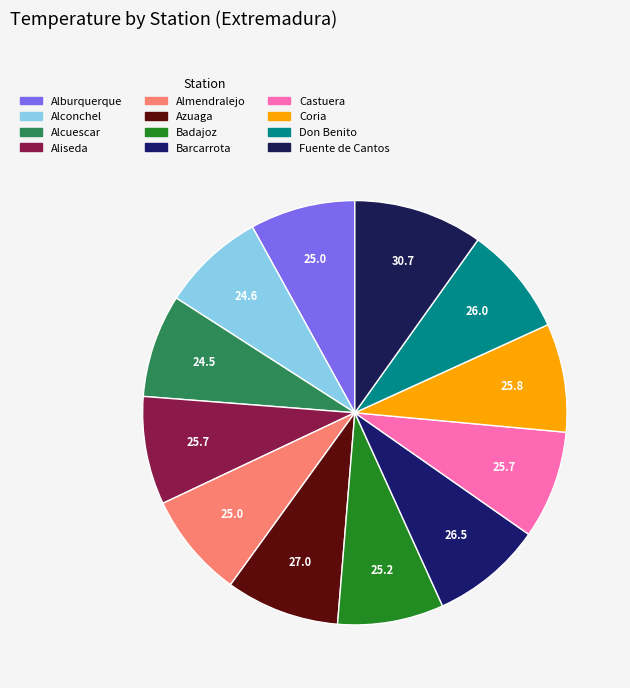

How many segments does this pie chart have?

12